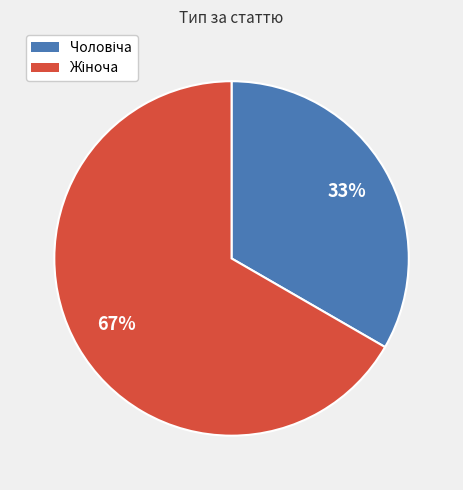

To the nearest percent, what is the average slice percentage?

50%